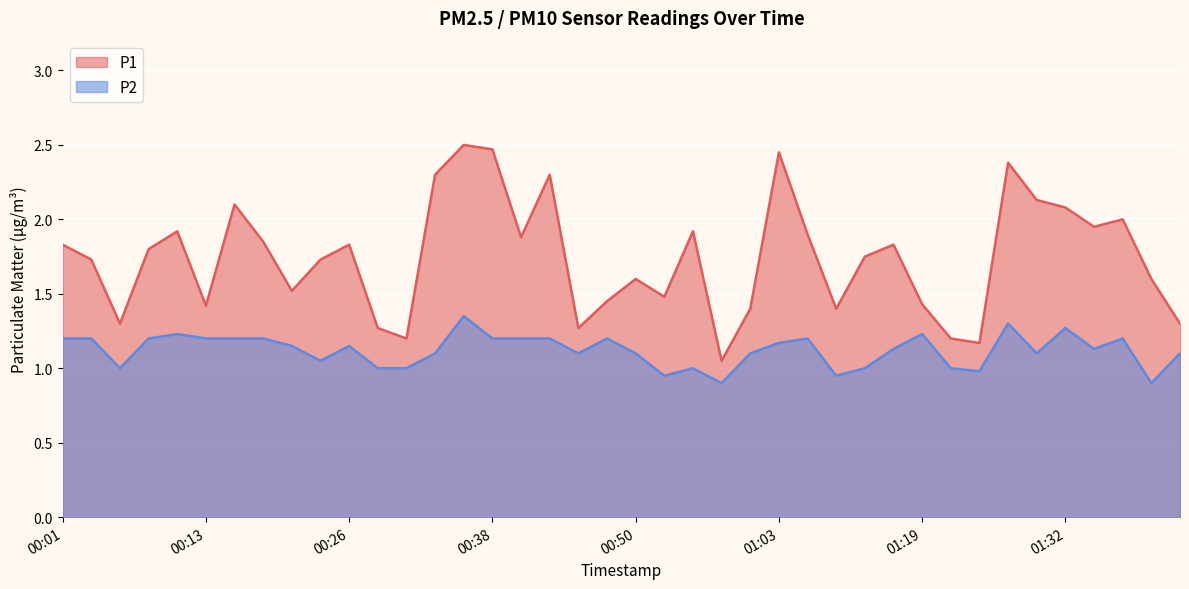

What is the total value across all series at 00:50?

2.7